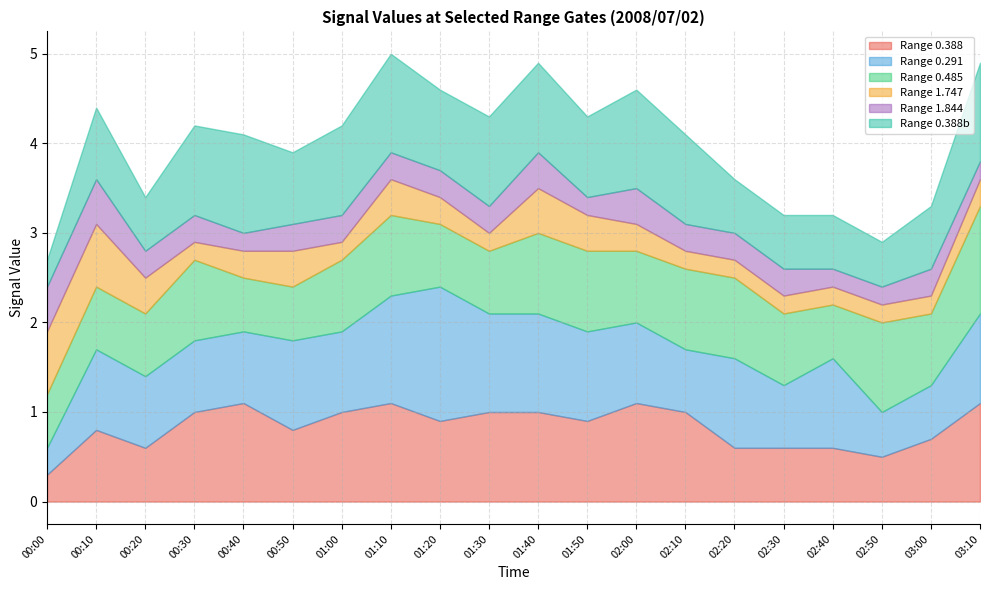

At 02:50, list the series in order from smallest to largest.

1.747, 1.844, 0.388, 0.291, 0.388b, 0.485